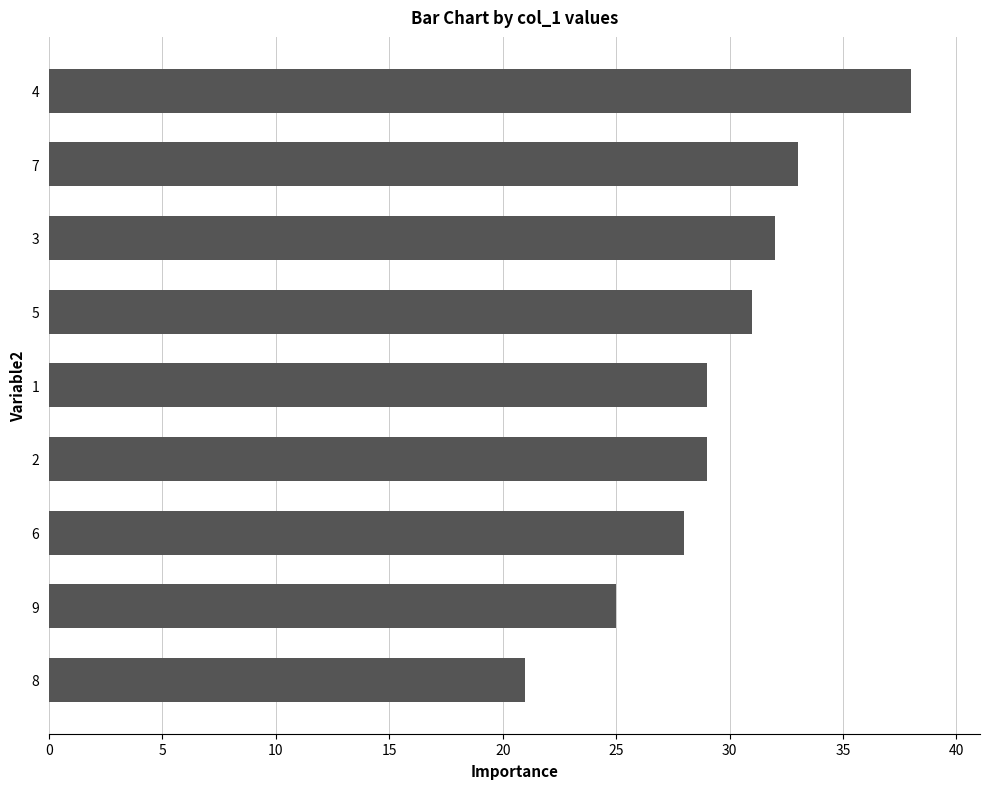

Is it true that the value at 6 is 19?

False